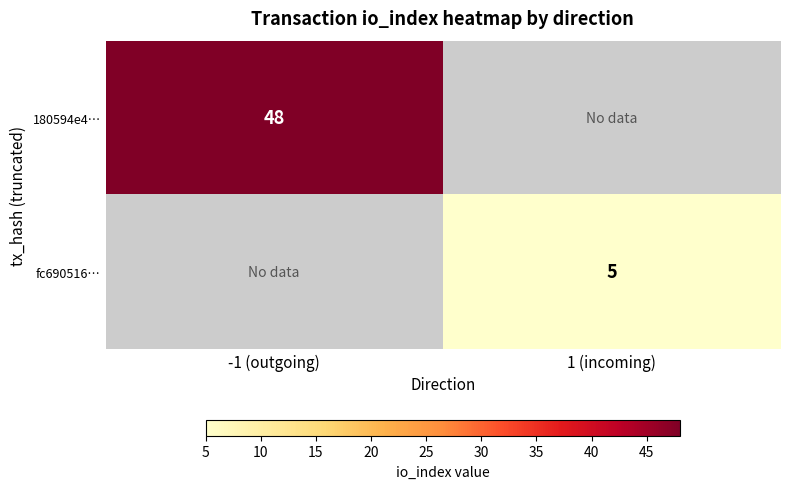

The value of fc690516… at 1 (incoming) is 8. True or false?

False